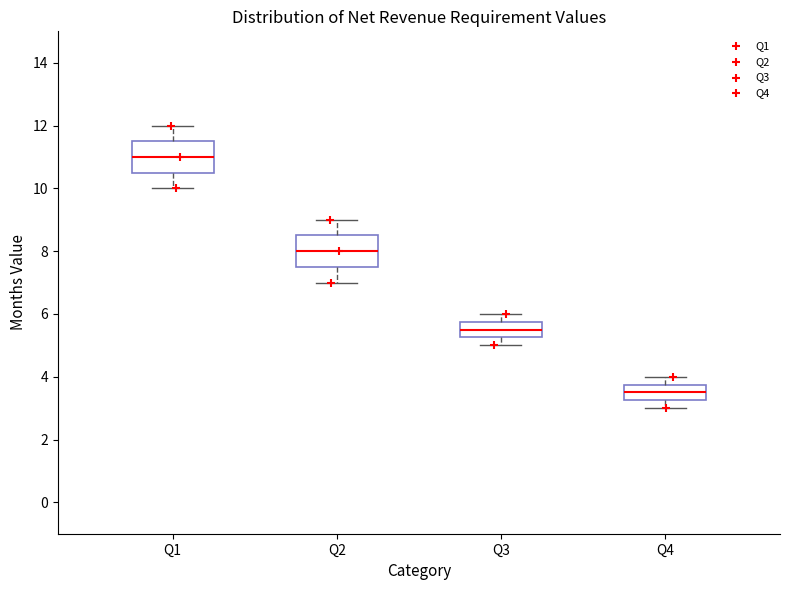

Which box has the highest median line?

Q1